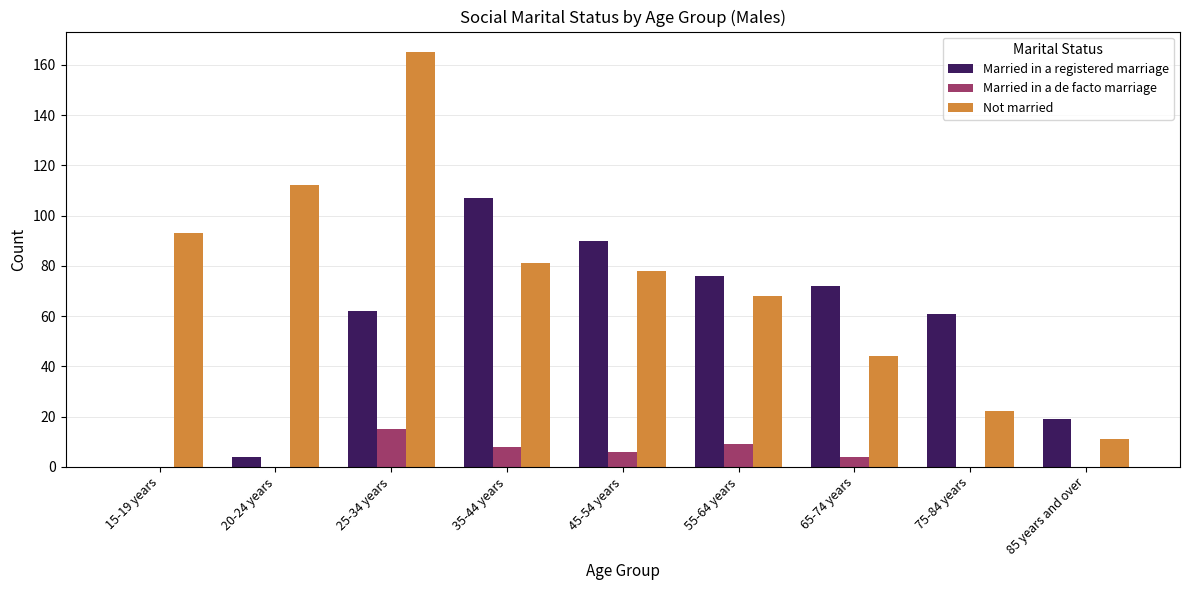

What is the maximum value for Married in a registered marriage?

107